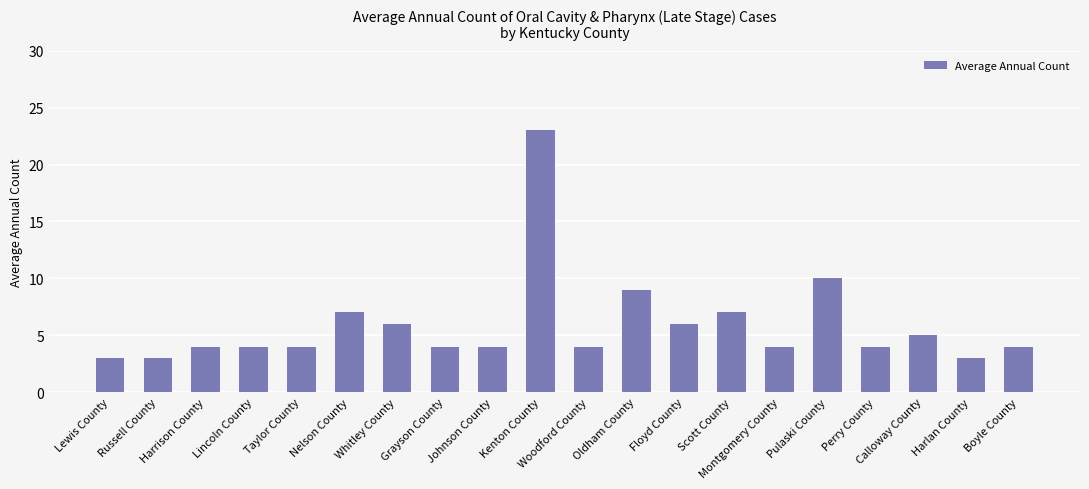

What is the label of the 10th bar from the right?

Woodford County